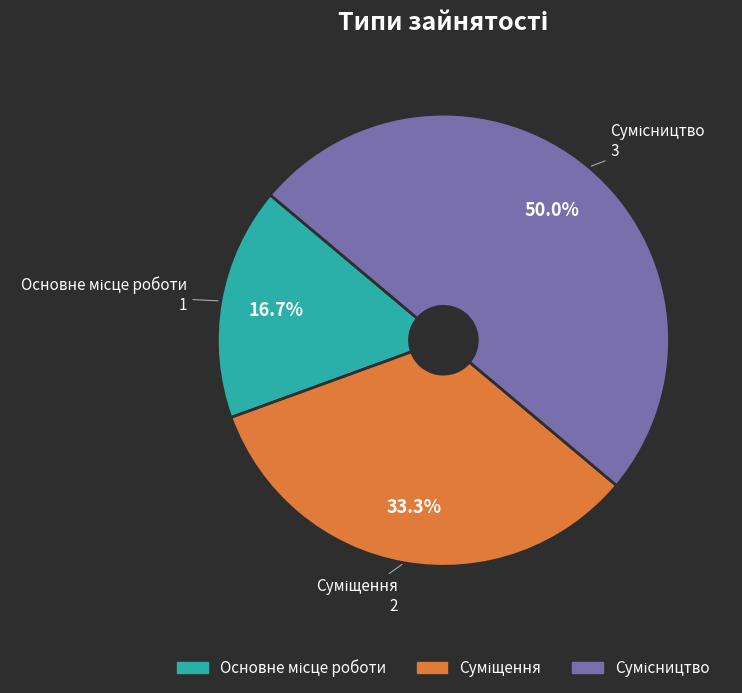

How many slices are in this pie chart?

3